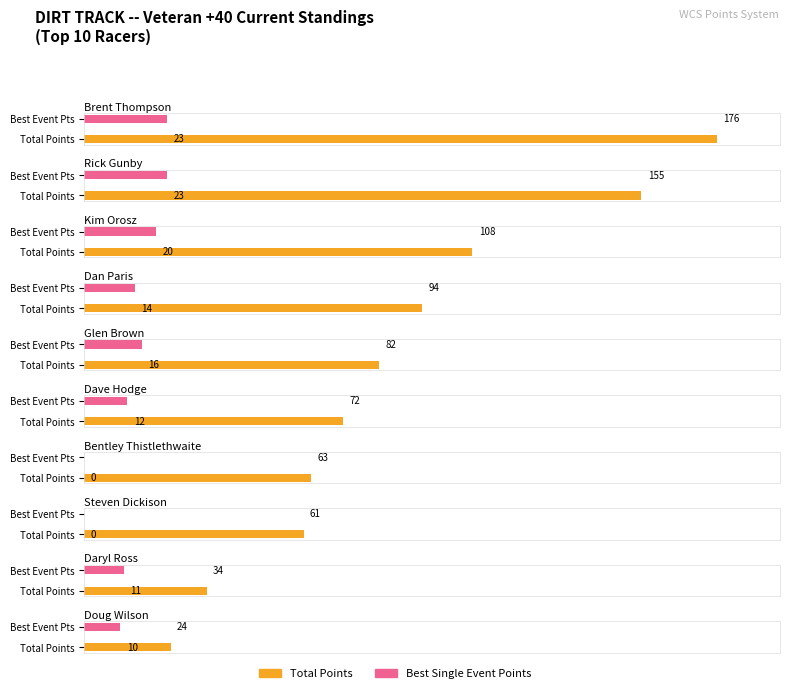

Approximately how many times larger is the value at Dave Hodge compared to Rick Gunby?

0.5